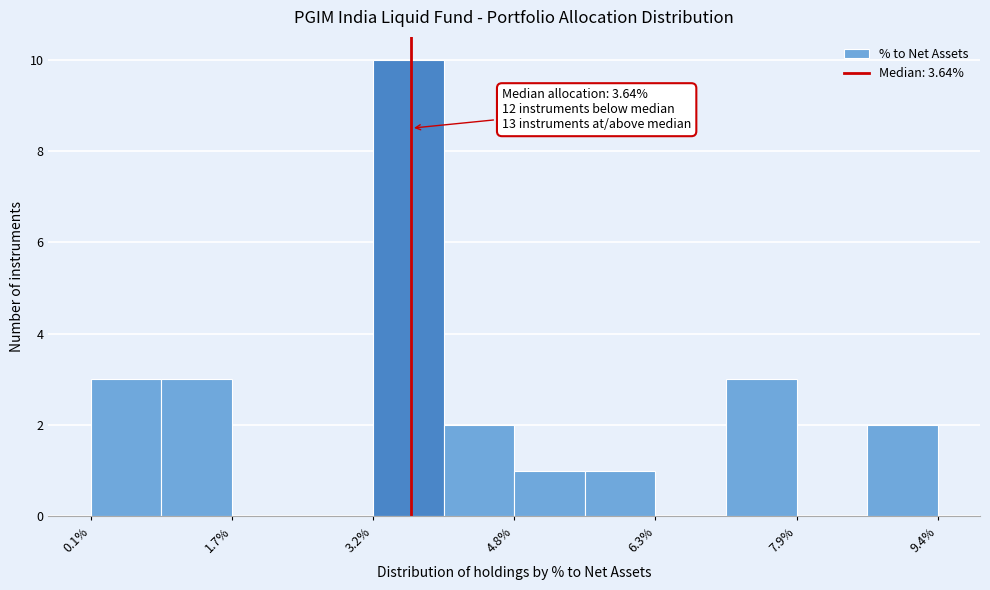

Around what value on the x-axis is the tallest bar? Give the approximate position of its centre, as read against the axis.

3.6